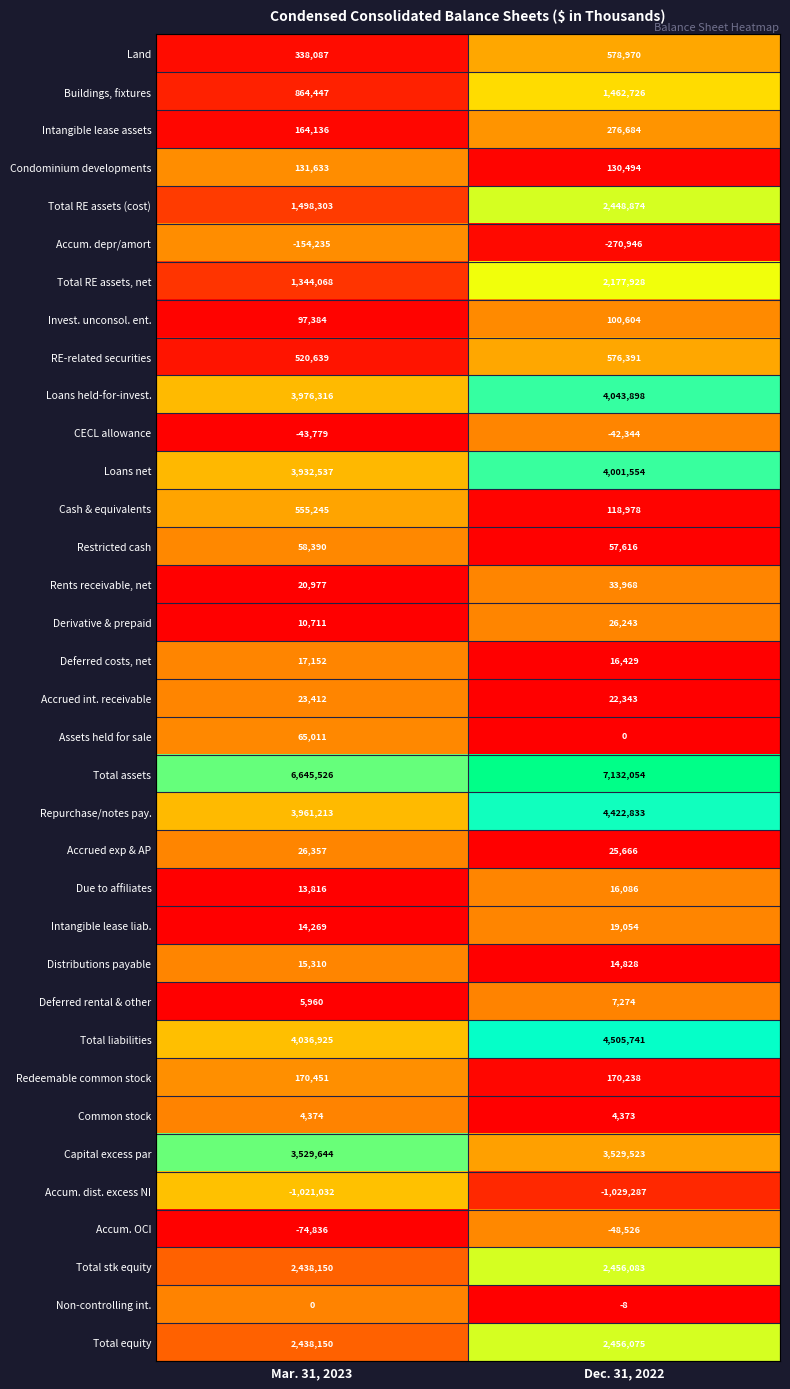

What is the sum of all RE-related securities values?

1097030